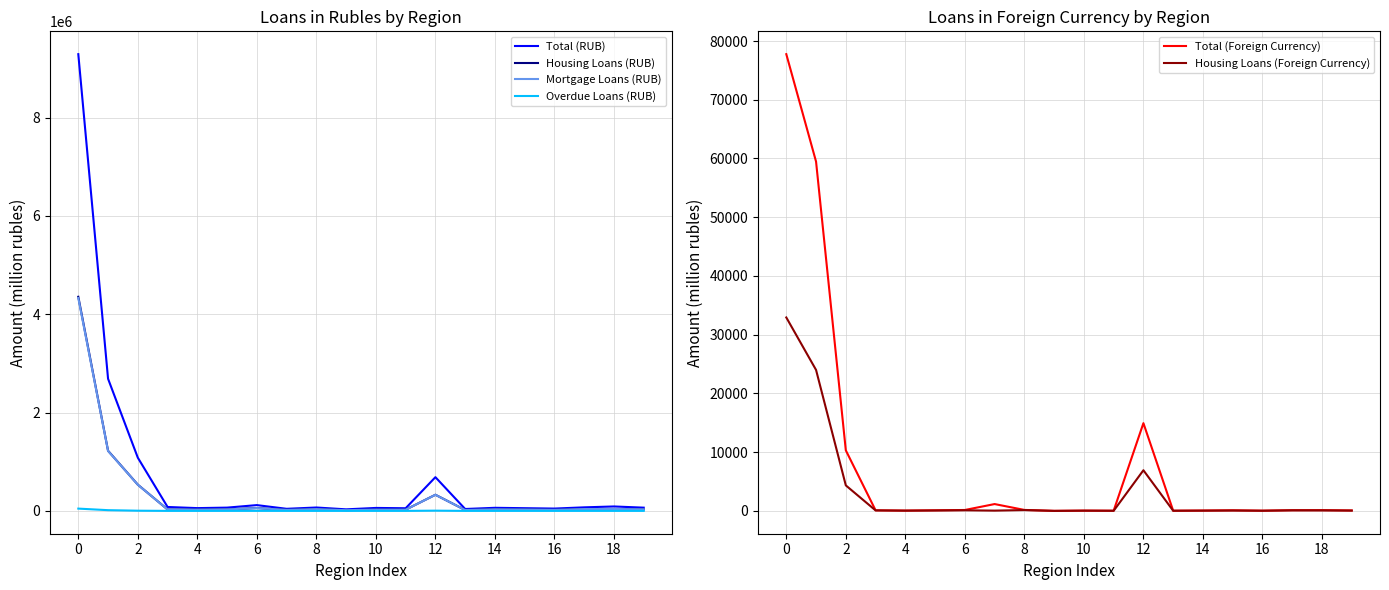

How many data points in Overdue Loans (RUB) are less than 230?

10